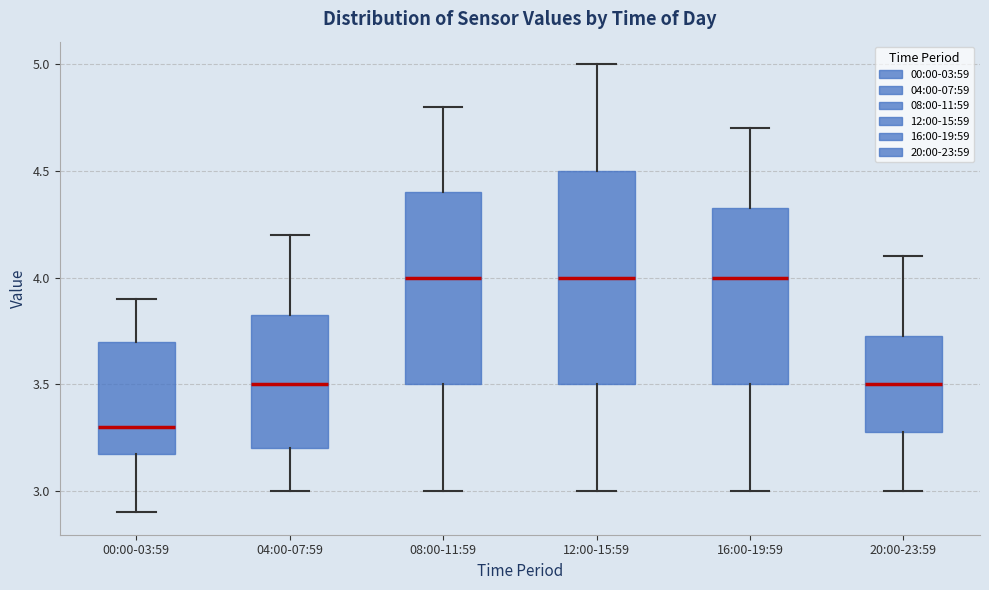

Comparing the boxes themselves (not the whiskers), which one is the tallest?

12:00-15:59